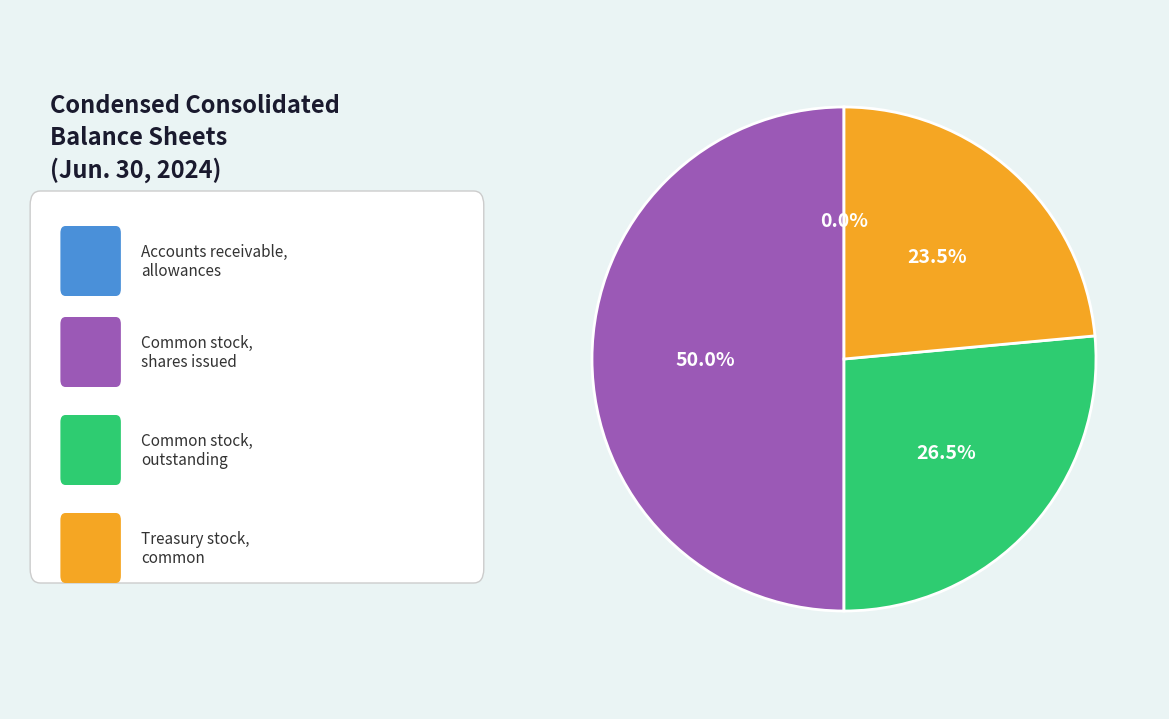

Is there a majority slice in this chart?

No